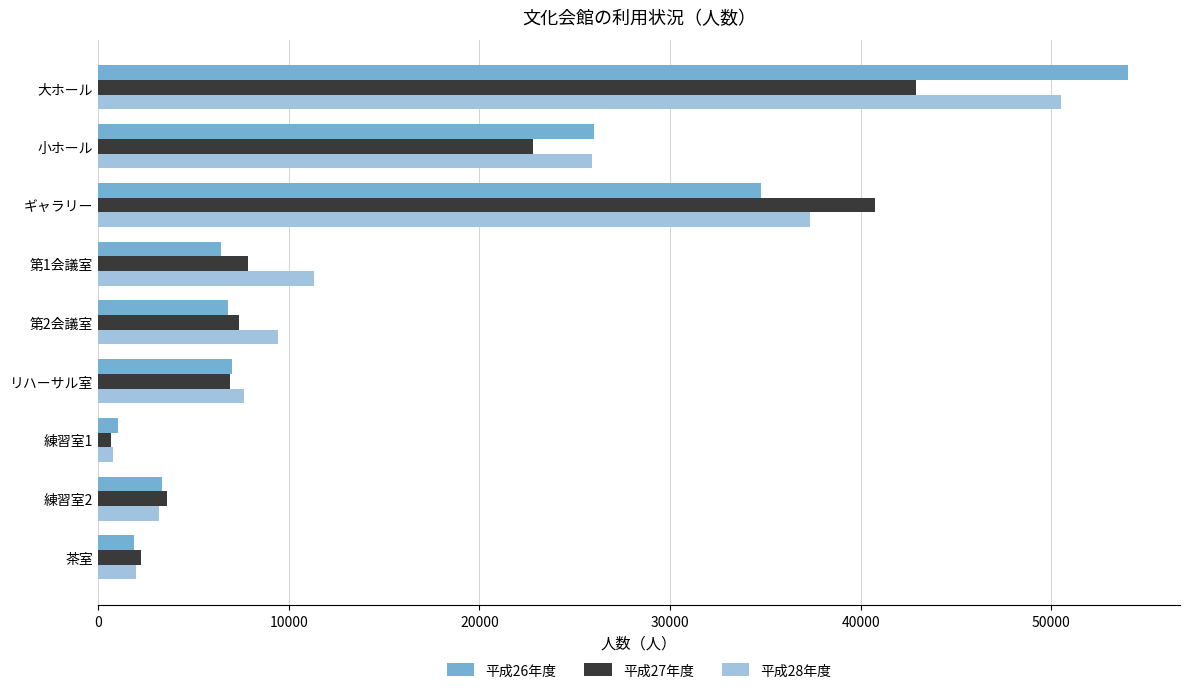

The value of 平成27年度 at ギャラリー is 40752. True or false?

True